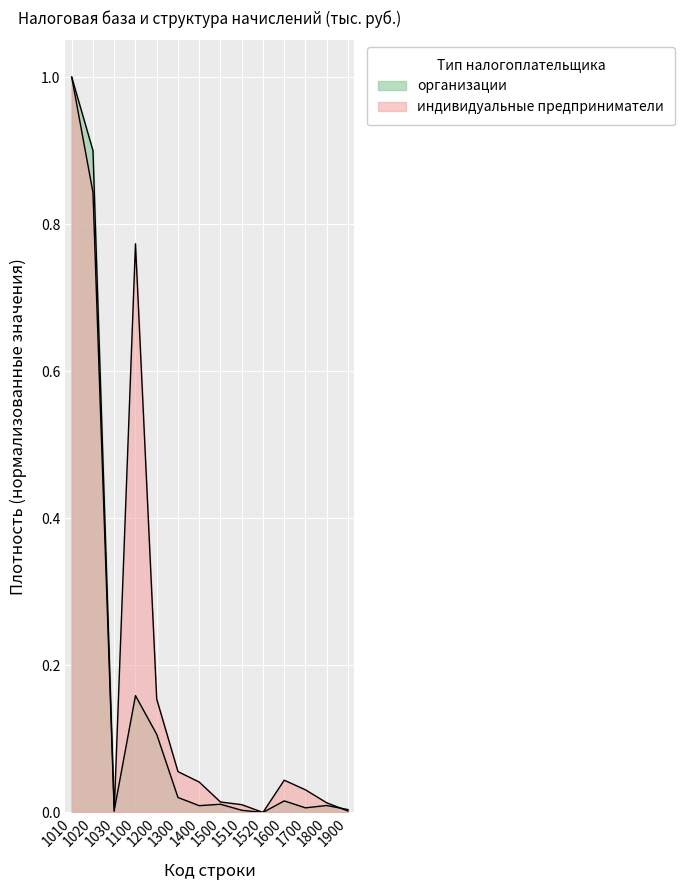

Which series changed the most between 1400 and 1900?

индивидуальные предприниматели